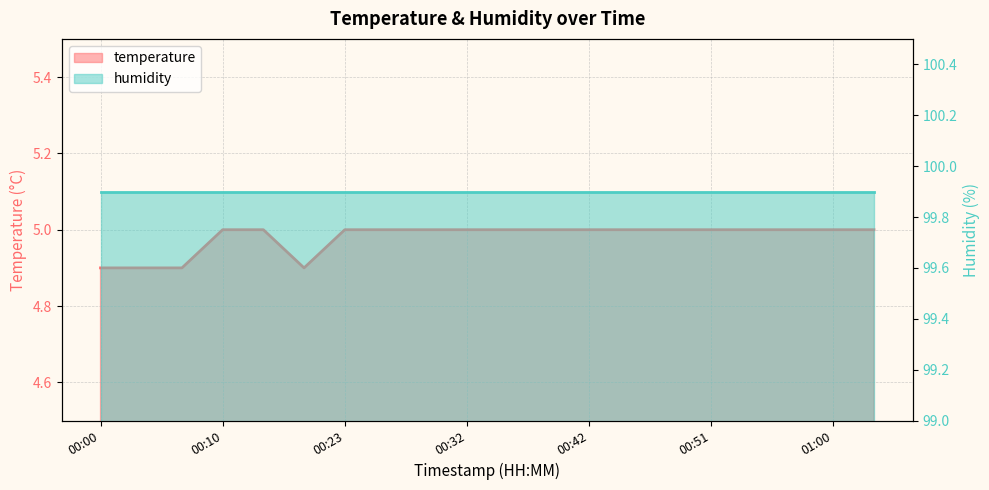

Which category has the highest value across all series?

00:10